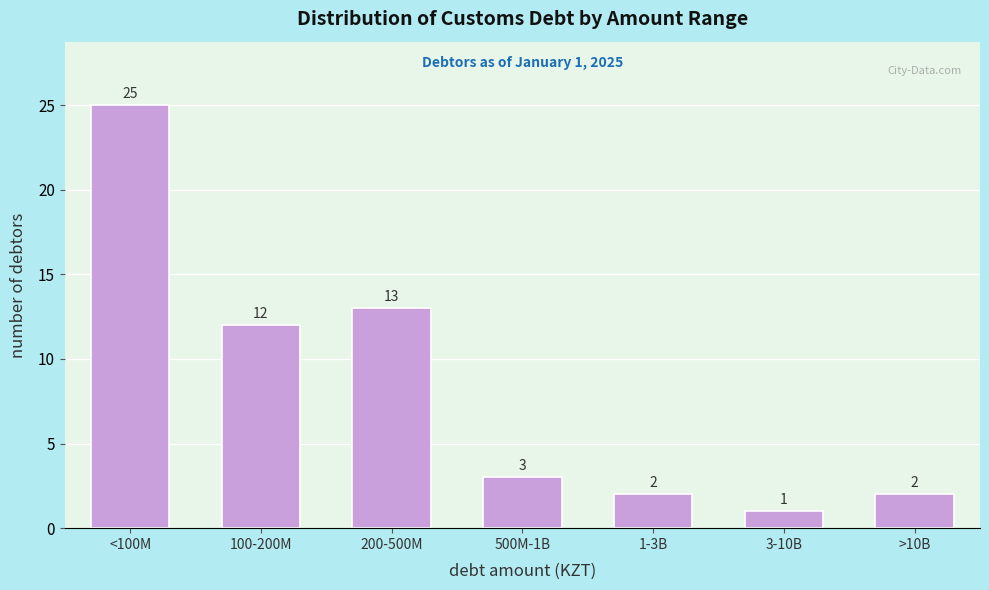

Reading left to right, list all the values displayed in this chart.

25	12	13	3	2	1	2